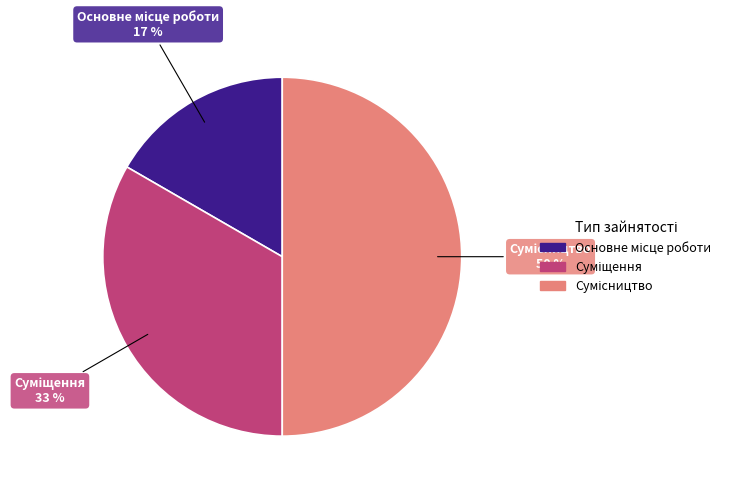

To the nearest percent, what is the difference between the largest and smallest slice percentages?

33%